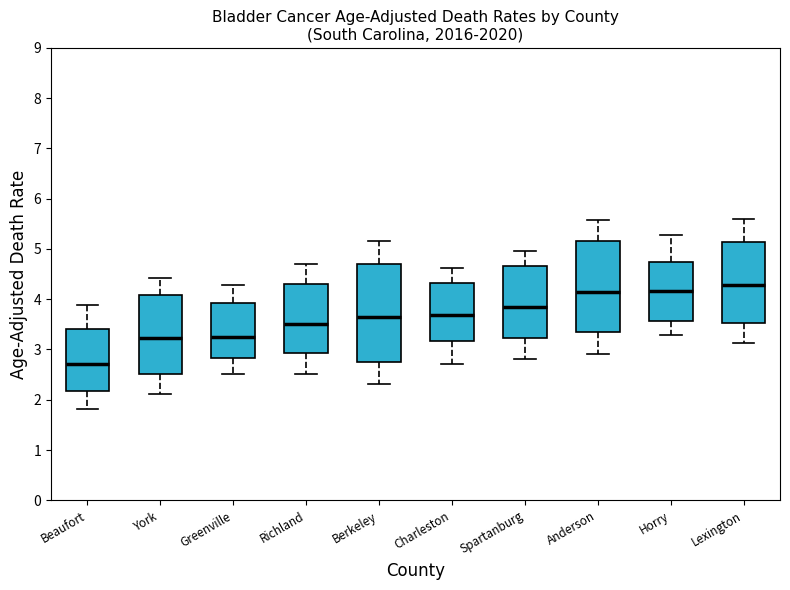

Reading left to right, read every box against the y-axis: the position of its median line, the range the box covers, and the ends of its whiskers. The values are not printed on the chart, so give them approximately, as read against the axis.

Beaufort: median 2.7, box 2.2 to 3.4, whiskers 1.8 to 3.9
York: median 3.2, box 2.5 to 4.1, whiskers 2.1 to 4.4
Greenville: median 3.3, box 2.8 to 3.9, whiskers 2.5 to 4.3
Richland: median 3.5, box 2.9 to 4.3, whiskers 2.5 to 4.7
Berkeley: median 3.6, box 2.7 to 4.7, whiskers 2.3 to 5.2
Charleston: median 3.7, box 3.2 to 4.3, whiskers 2.7 to 4.6
Spartanburg: median 3.8, box 3.2 to 4.7, whiskers 2.8 to 5.0
Anderson: median 4.1, box 3.3 to 5.2, whiskers 2.9 to 5.6
Horry: median 4.2, box 3.6 to 4.7, whiskers 3.3 to 5.3
Lexington: median 4.3, box 3.5 to 5.1, whiskers 3.1 to 5.6